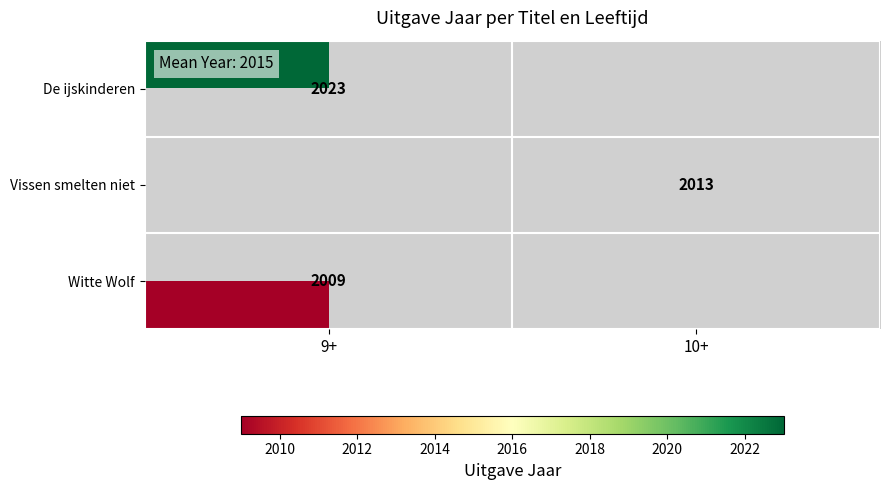

Is it true that Vissen smelten niet equals 2013 at 10+?

True